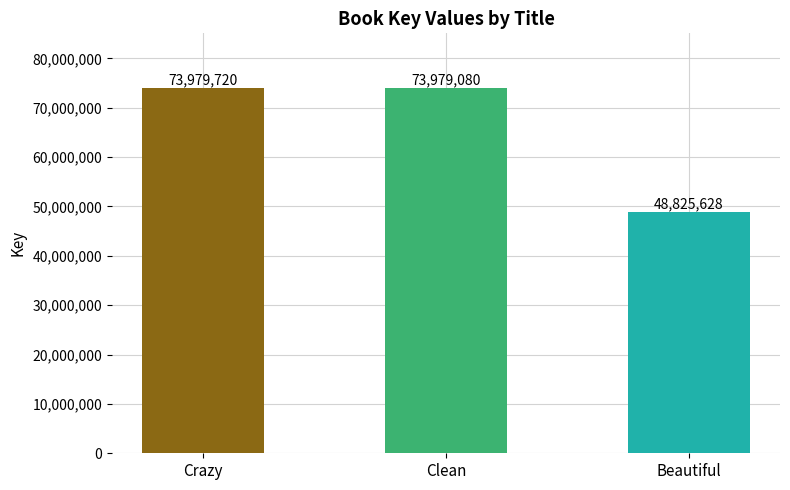

What is the label of the 3rd bar from the left?

Beautiful